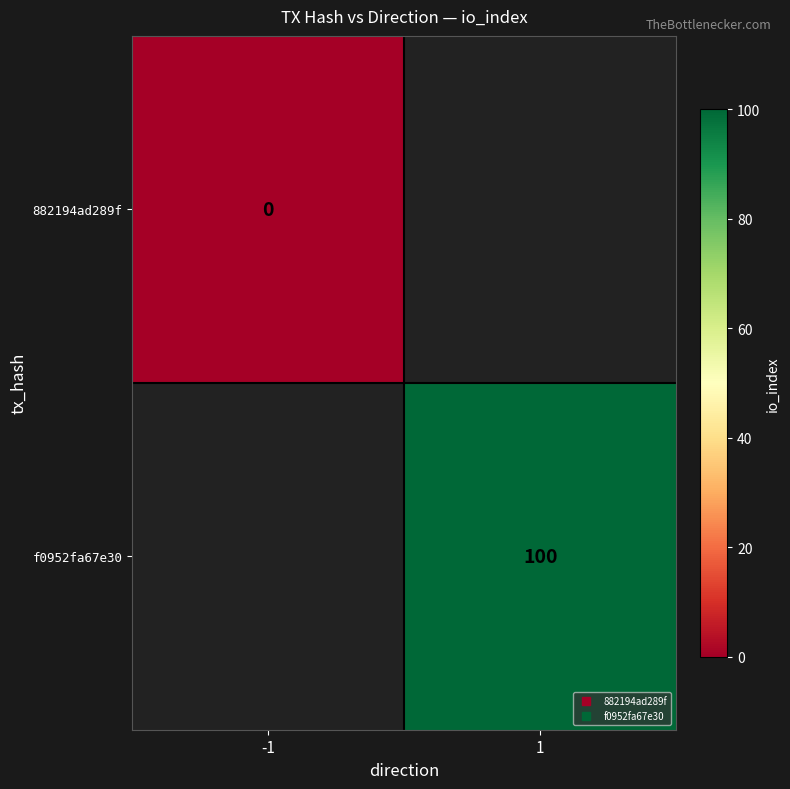

Is the value of f0952fa67e30 at -1 greater than the value of 882194ad289f at 1?

No